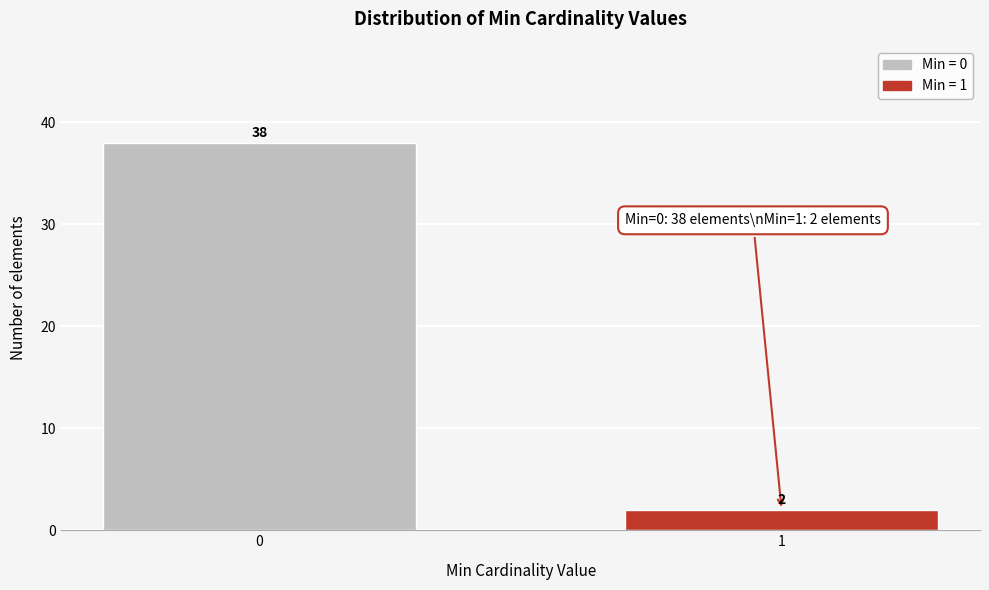

Reading left to right, extract all data points from this chart.

38	2